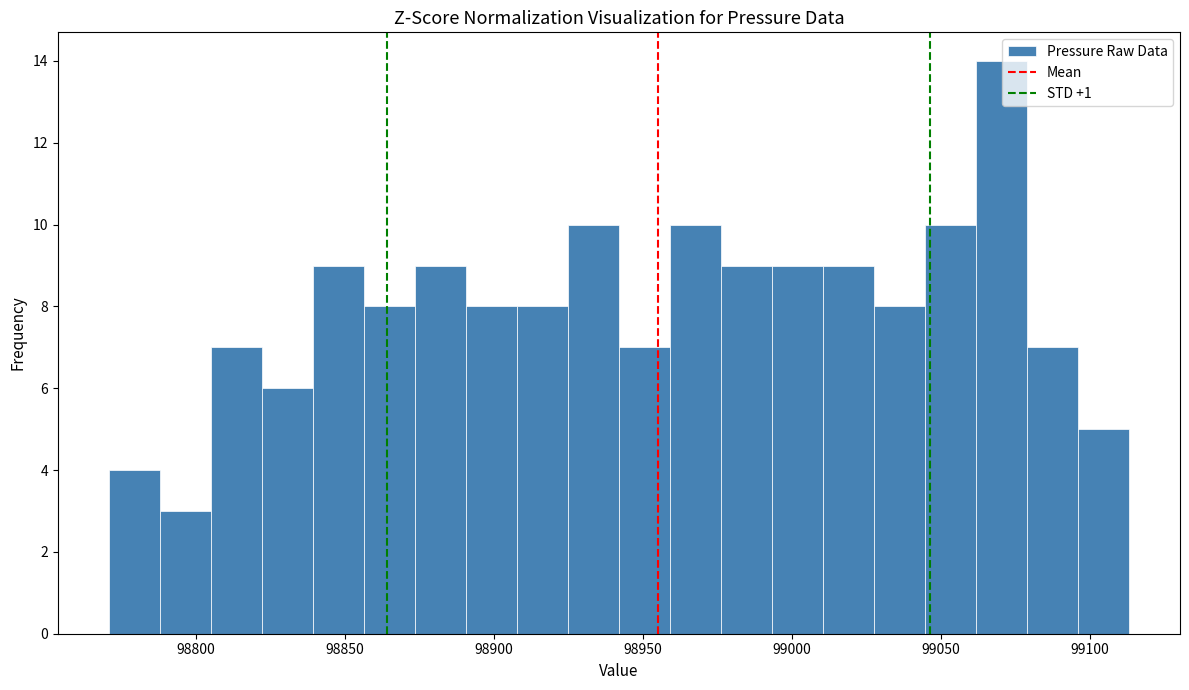

Around what value on the x-axis is the tallest bar? Give the approximate position of its centre, as read against the axis.

99070